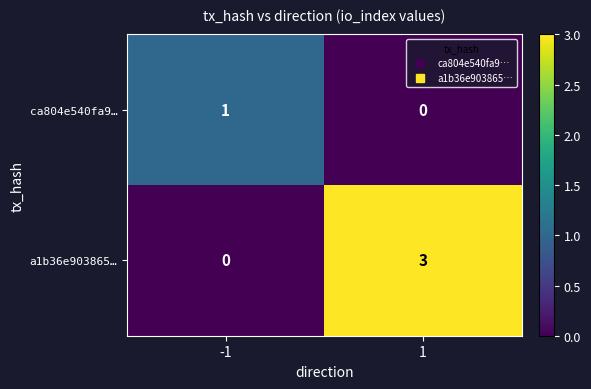

Reading left to right, transcribe all the data shown in this chart.

ca804e540fa9…: -1=1	1=0
a1b36e903865…: -1=0	1=3